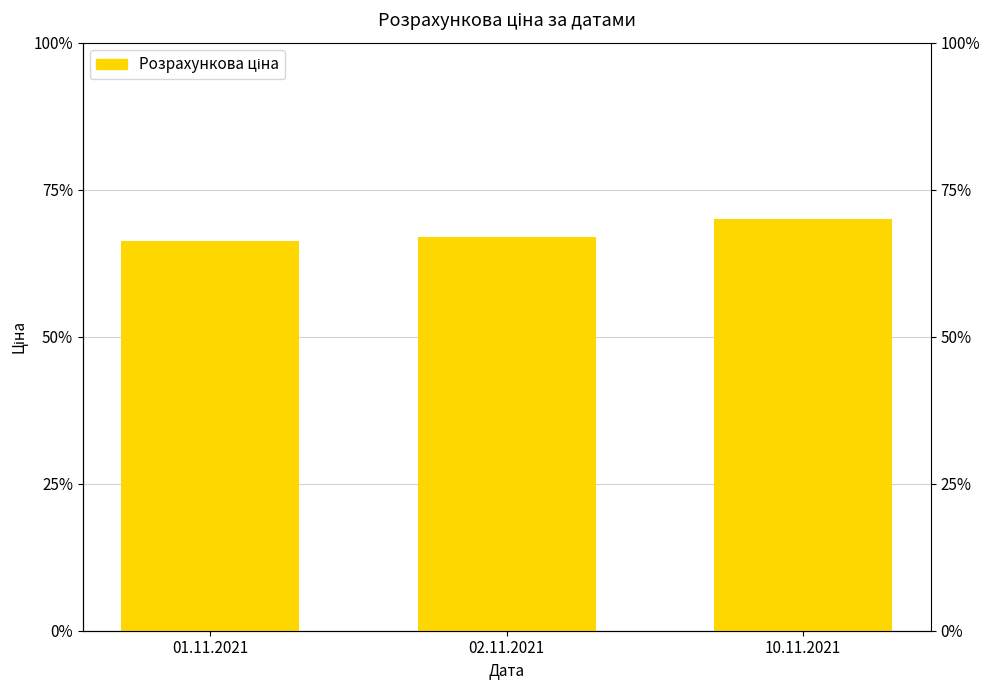

Which label corresponds to the largest value in the chart?

10.11.2021